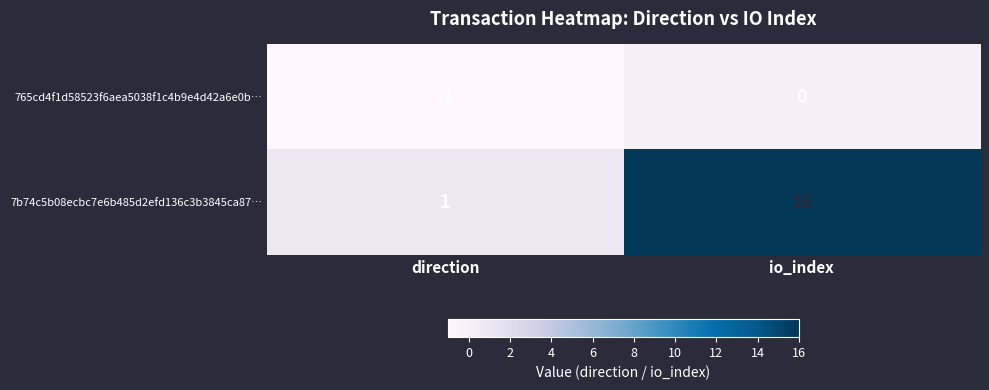

Rank the series at direction from lowest to highest value.

765cd4f1d58523f6aea5038f1c4b9e4d42a6e0b…, 7b74c5b08ecbc7e6b485d2efd136c3b3845ca87…